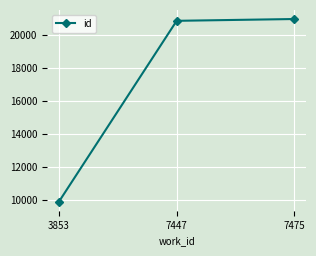

What is the value of the 2nd point from the left?

20836